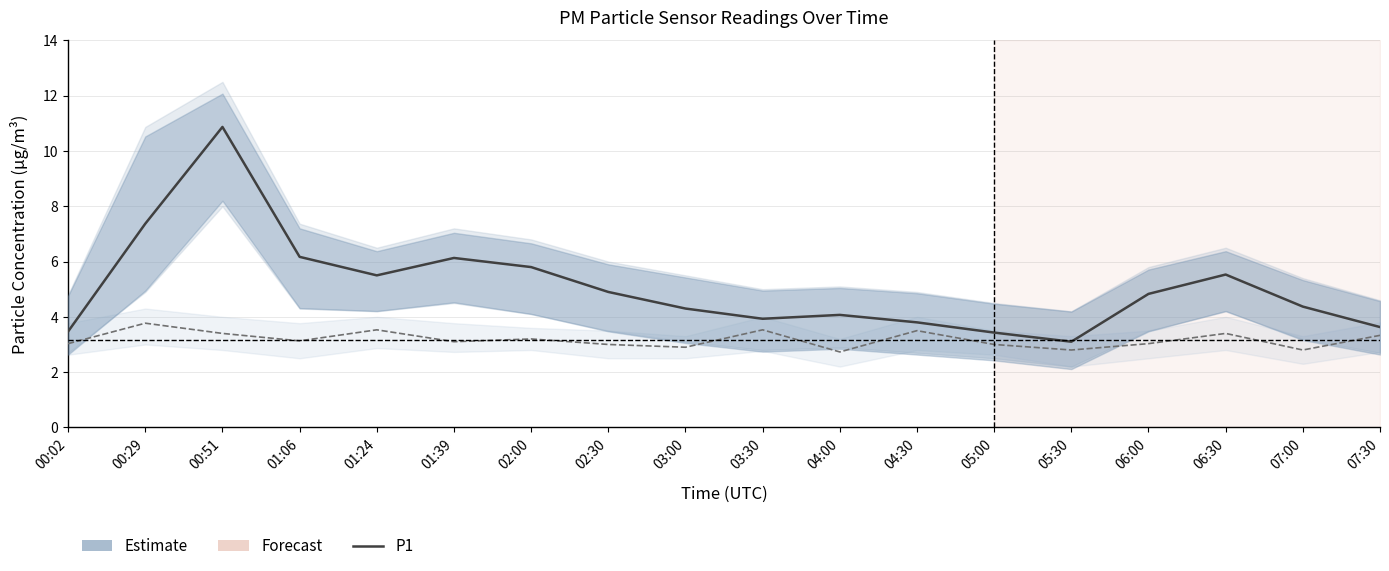

What is the approximate value of P1 at 06:30?

5.5